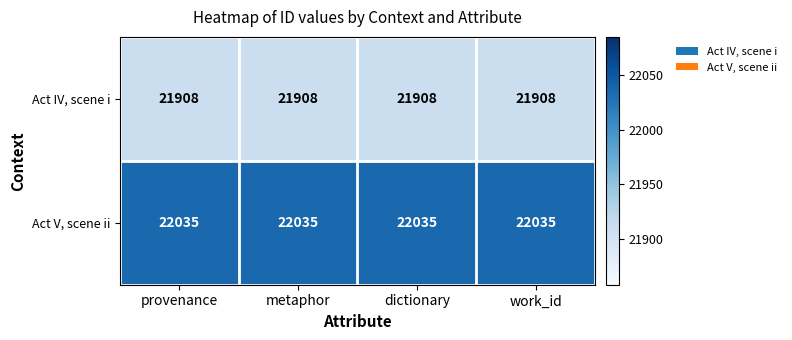

Which series has the largest total across all categories?

Act V, scene ii